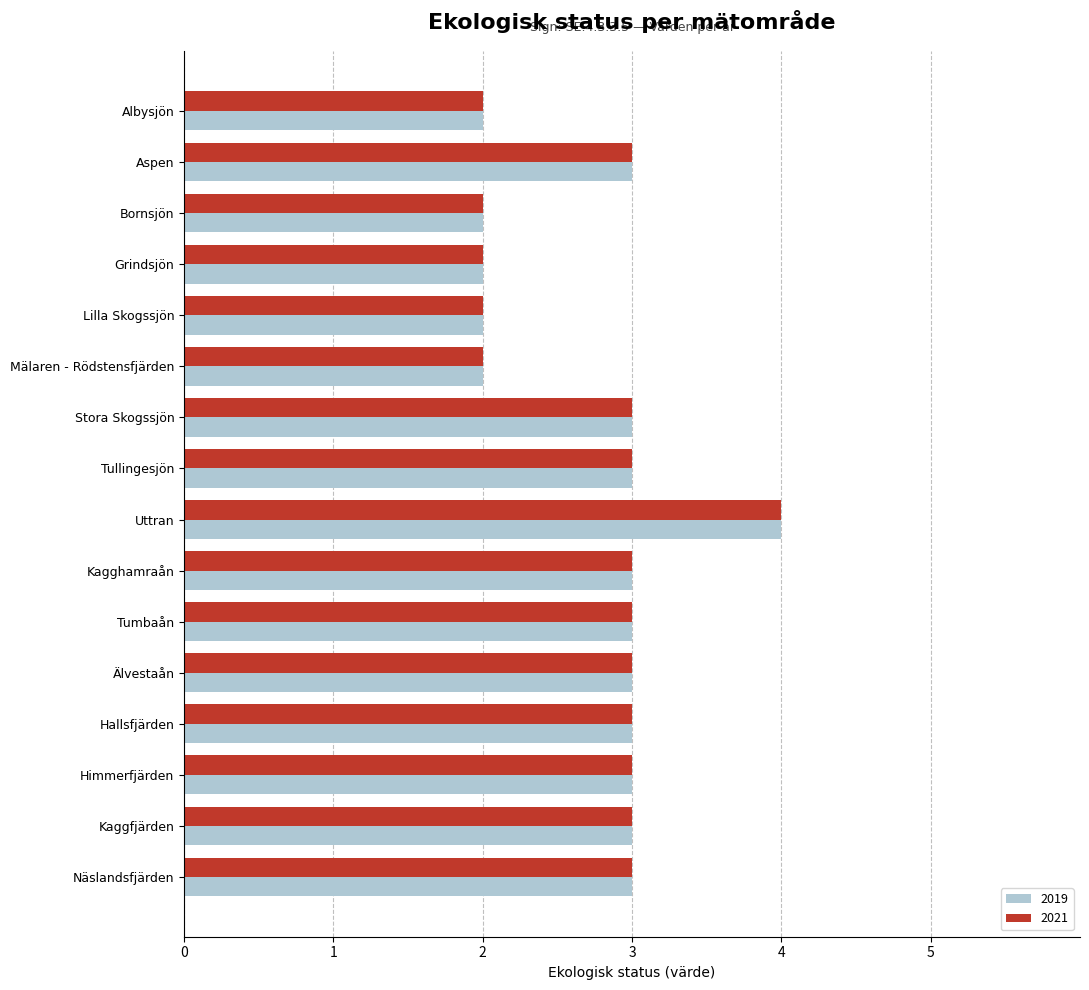

What is the difference between the second highest and second lowest values in the 2021 series?

1